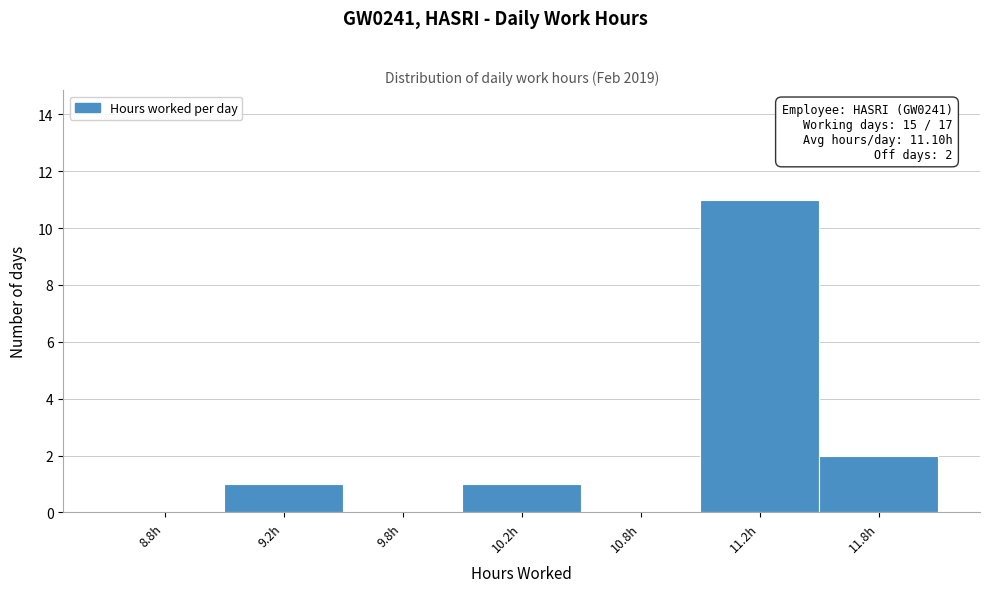

Reading right to left, transcribe all the data shown in this chart.

11.8h=2	11.2h=11	10.8h=0	10.2h=1	9.8h=0	9.2h=1	8.8h=0